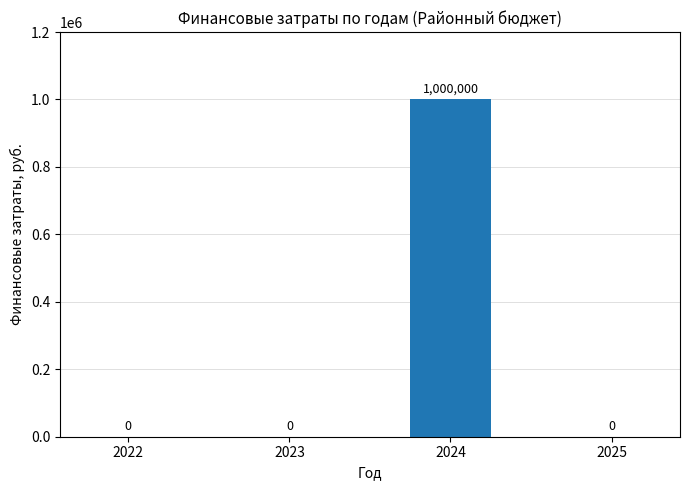

True or false: the data shows 0 at 2025.

True